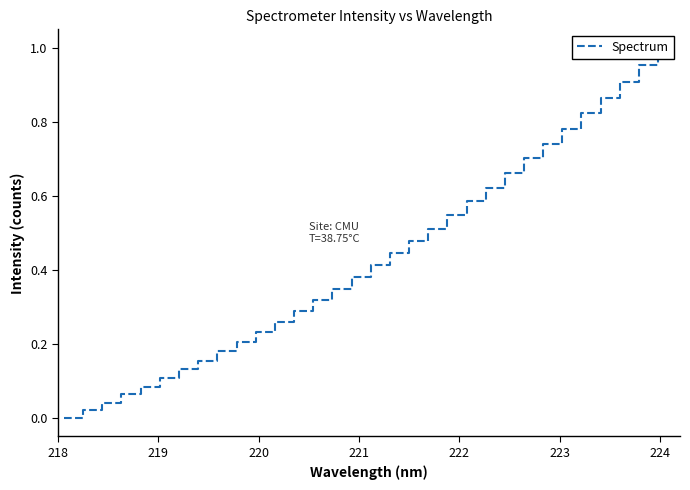

Which label corresponds to the smallest value in the chart?

218